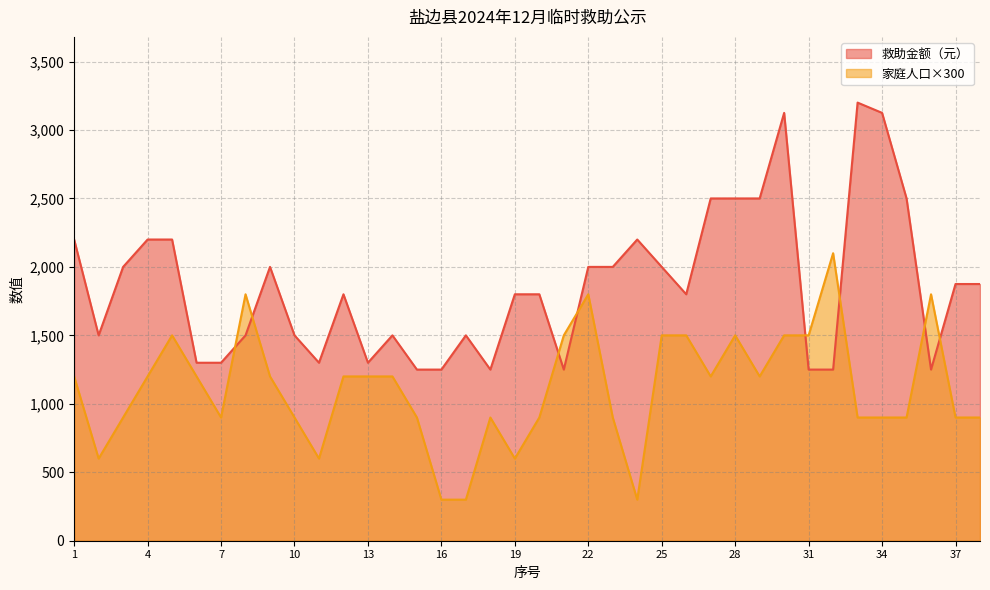

What value does the 家庭人口 series have at 34, to the nearest 50?

900